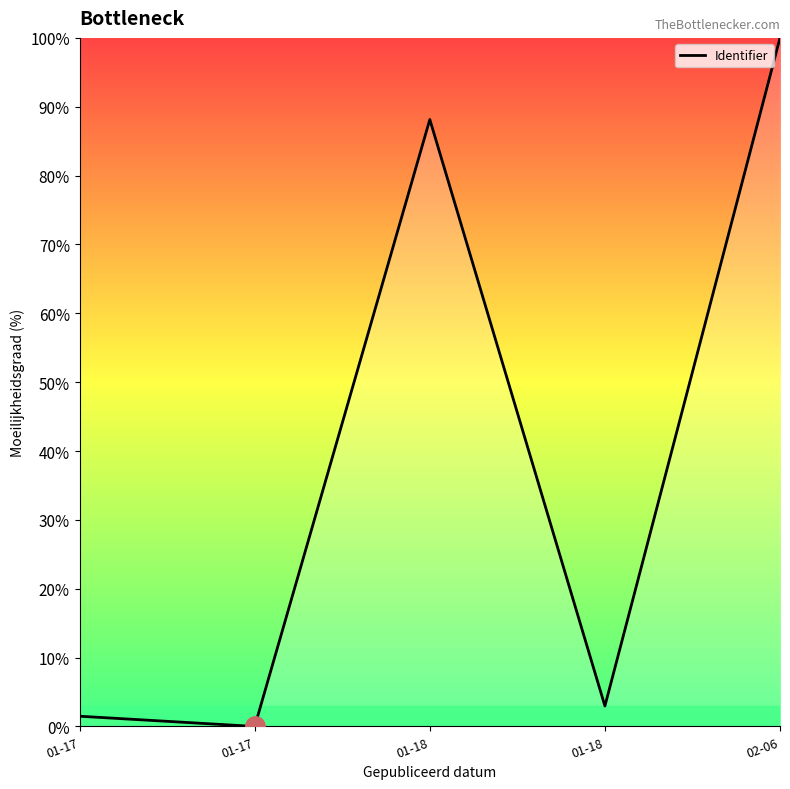

What is the label of the 3rd point from the right?

01-18